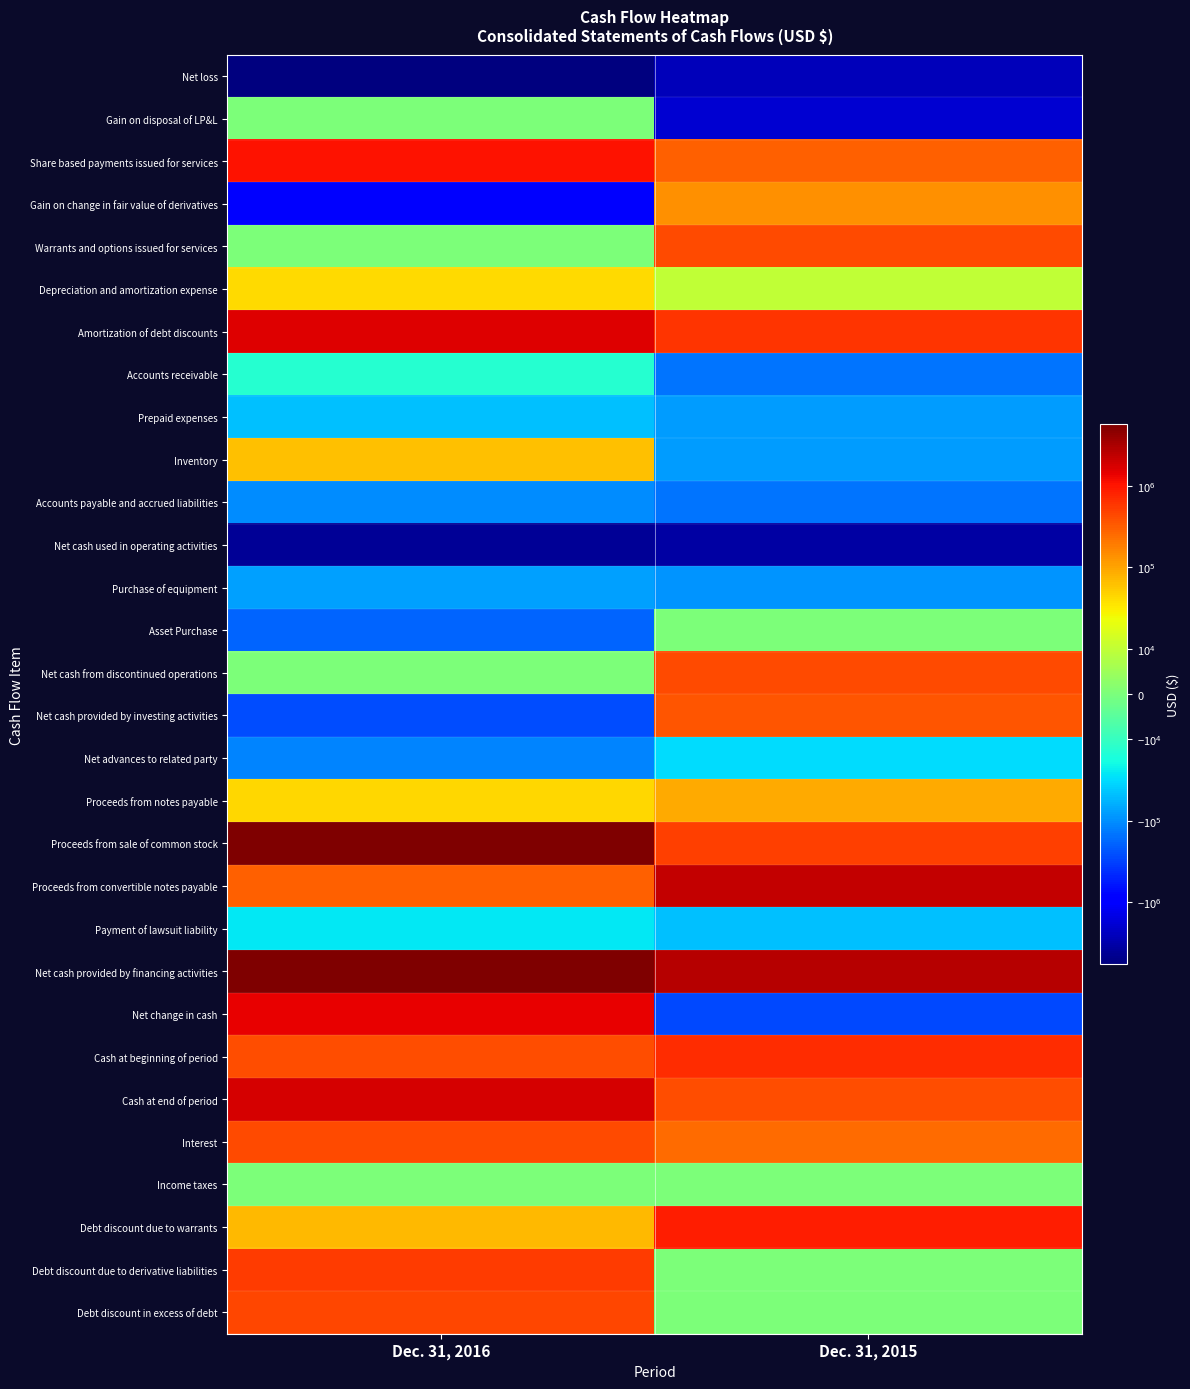

What is the smallest value displayed?

-5684521